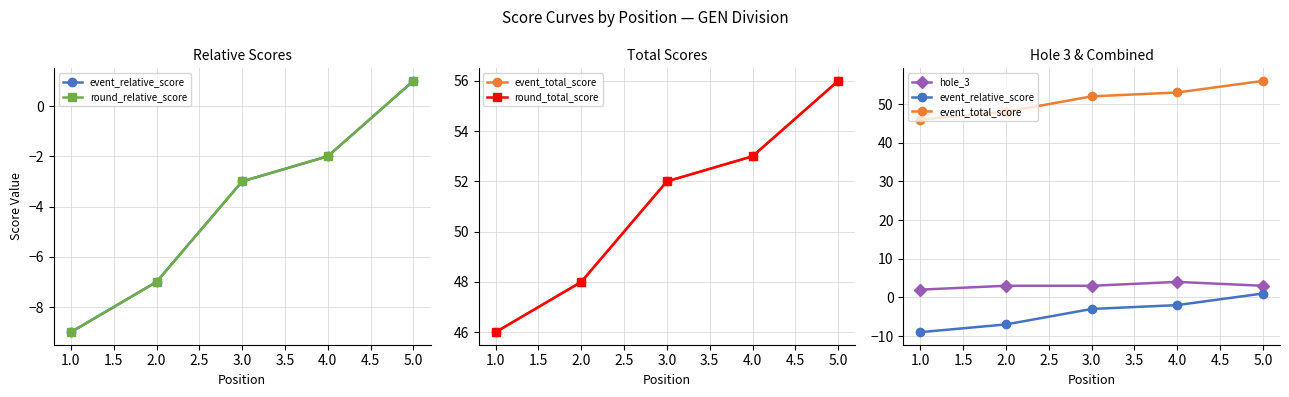

What is the greatest value displayed?

56